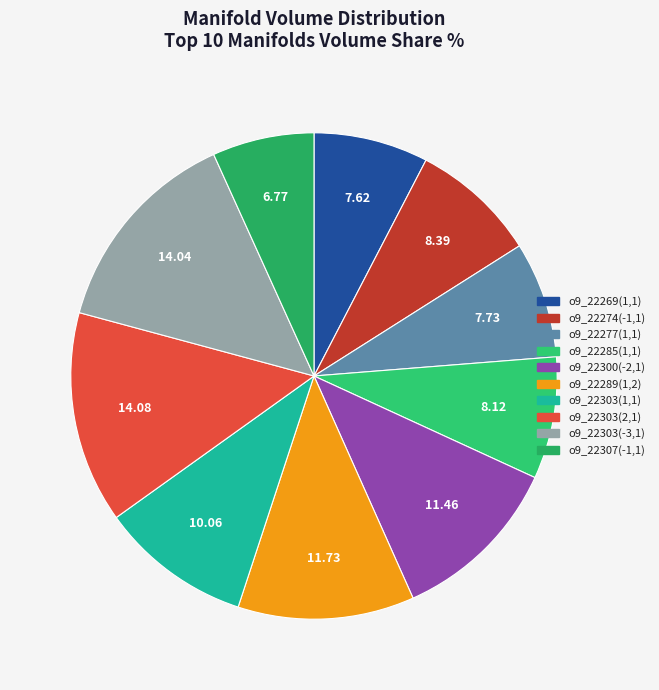

Count the number of slices in the pie.

10